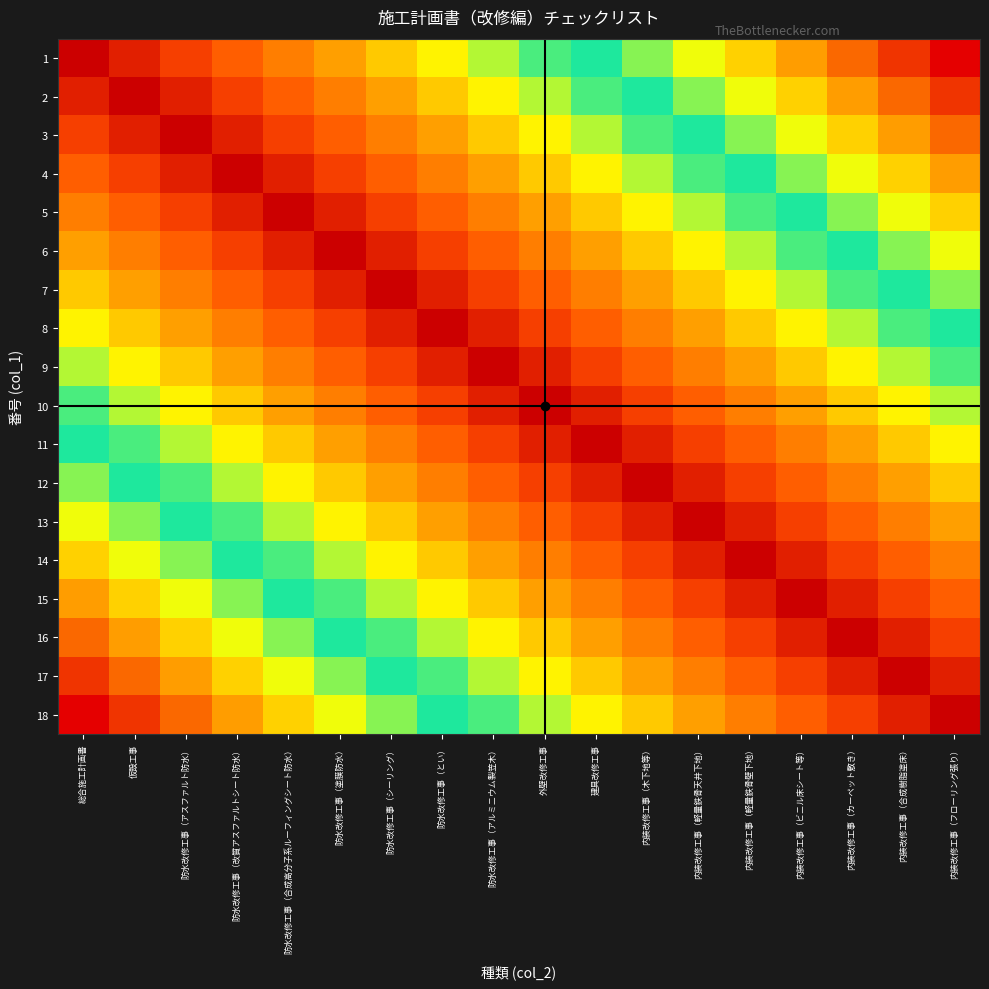

Rank the series by their maximum value, from highest to lowest.

1, 18, 2, 17, 3, 16, 4, 15, 5, 14, 6, 13, 7, 12, 8, 11, 9, 10